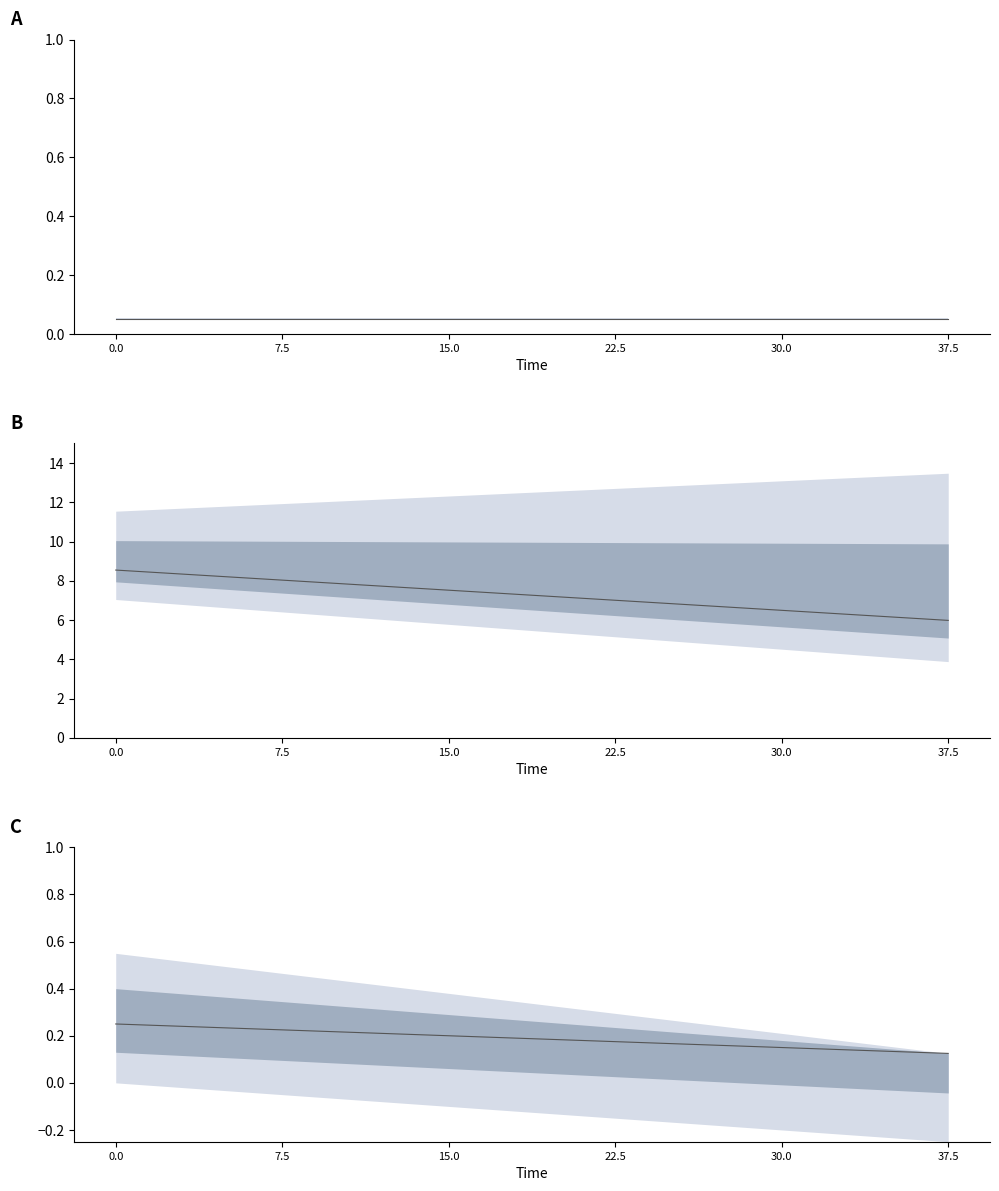

What is the maximum value for KIN?

8.5